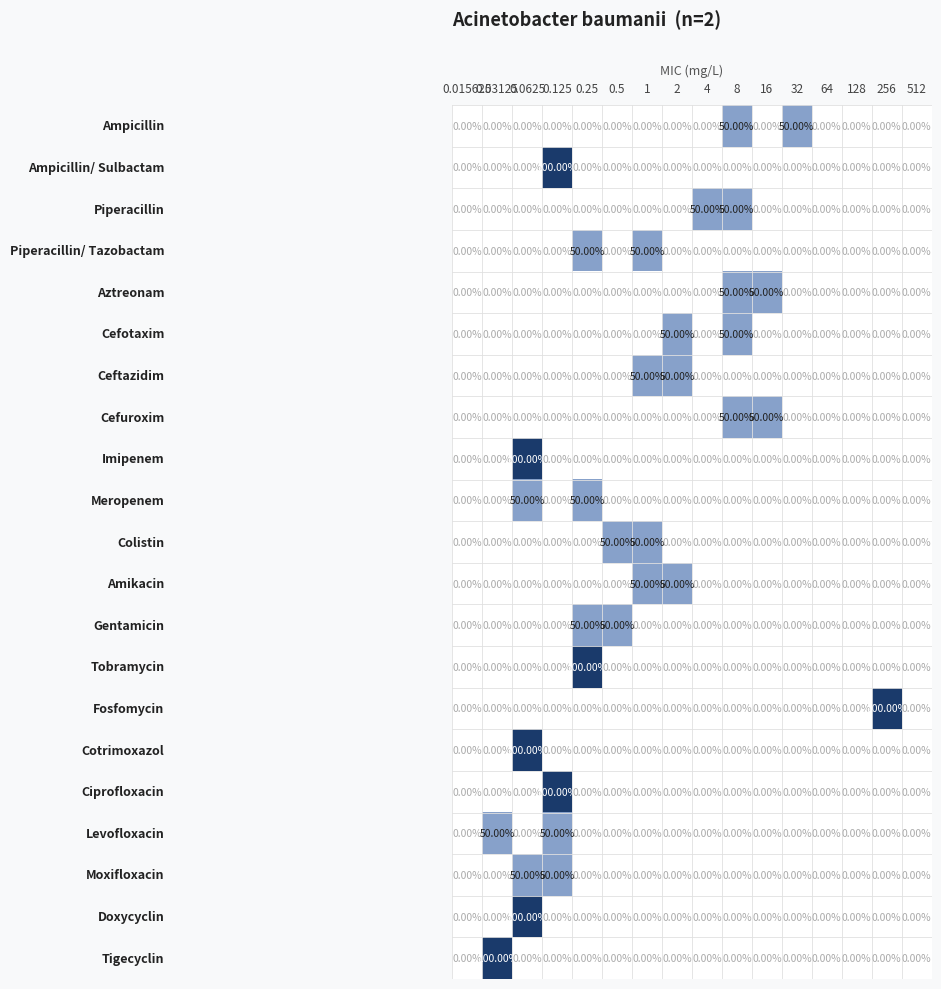

How many distinct data groups are displayed?

21